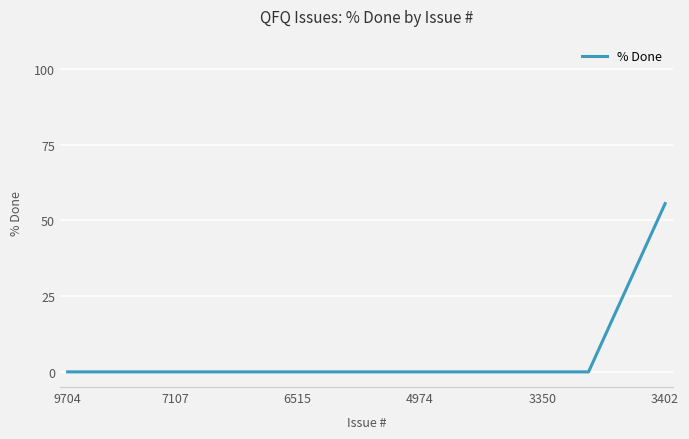

The chart shows a value of -28.8 at 9704. True or false?

False